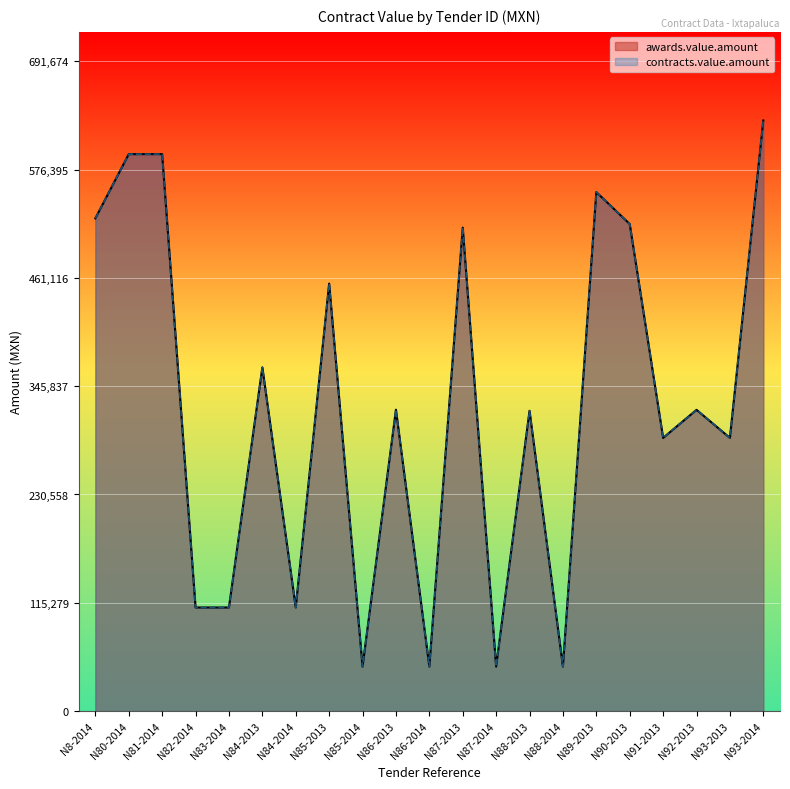

Does the chart display data point markers on the line(s)?

No